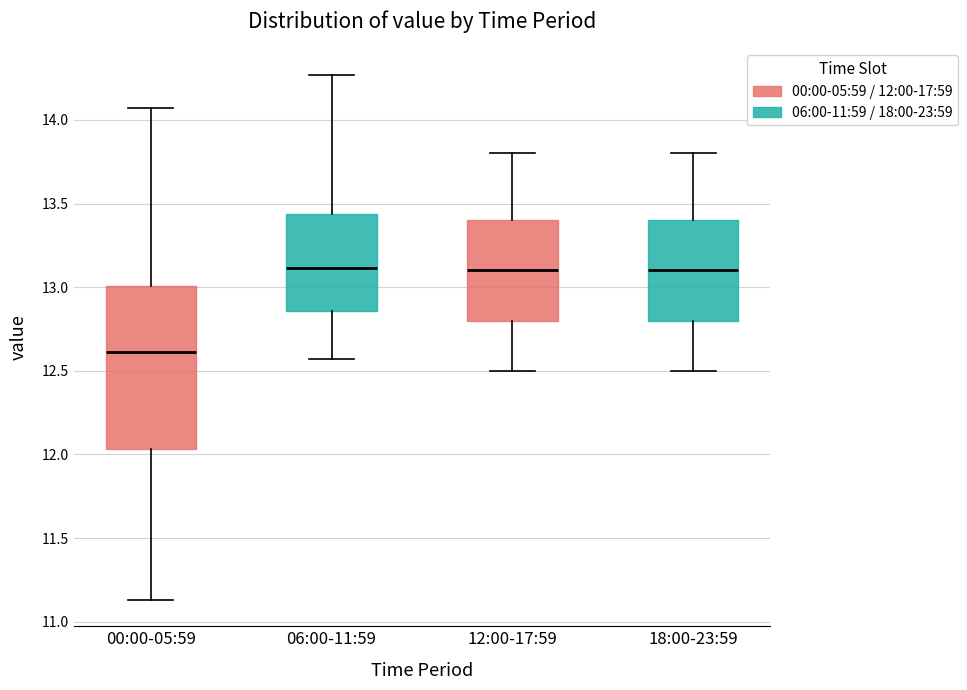

Reading left to right, read every box against the y-axis: the position of its median line, the range the box covers, and the ends of its whiskers. The values are not printed on the chart, so give them approximately, as read against the axis.

00:00-05:59: median 12.60, box 12.05 to 13.00, whiskers 11.15 to 14.05
06:00-11:59: median 13.10, box 12.85 to 13.45, whiskers 12.55 to 14.25
12:00-17:59: median 13.10, box 12.80 to 13.40, whiskers 12.50 to 13.80
18:00-23:59: median 13.10, box 12.80 to 13.40, whiskers 12.50 to 13.80